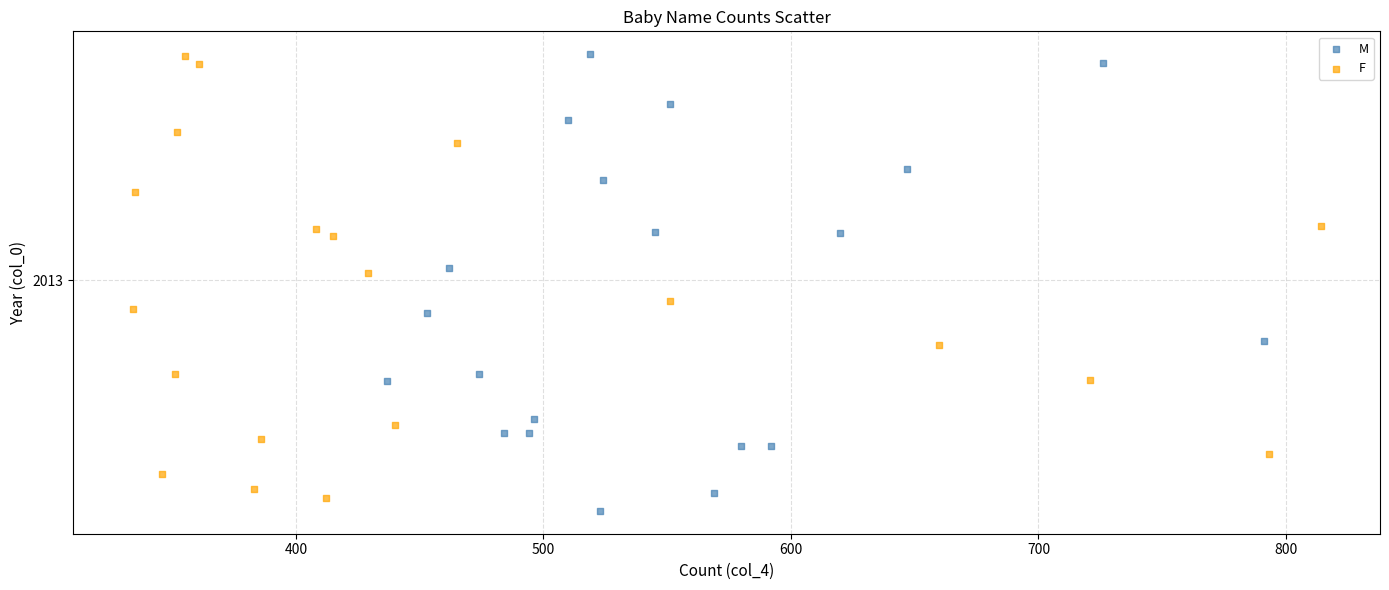

What are all the series names shown in the legend?

M, F